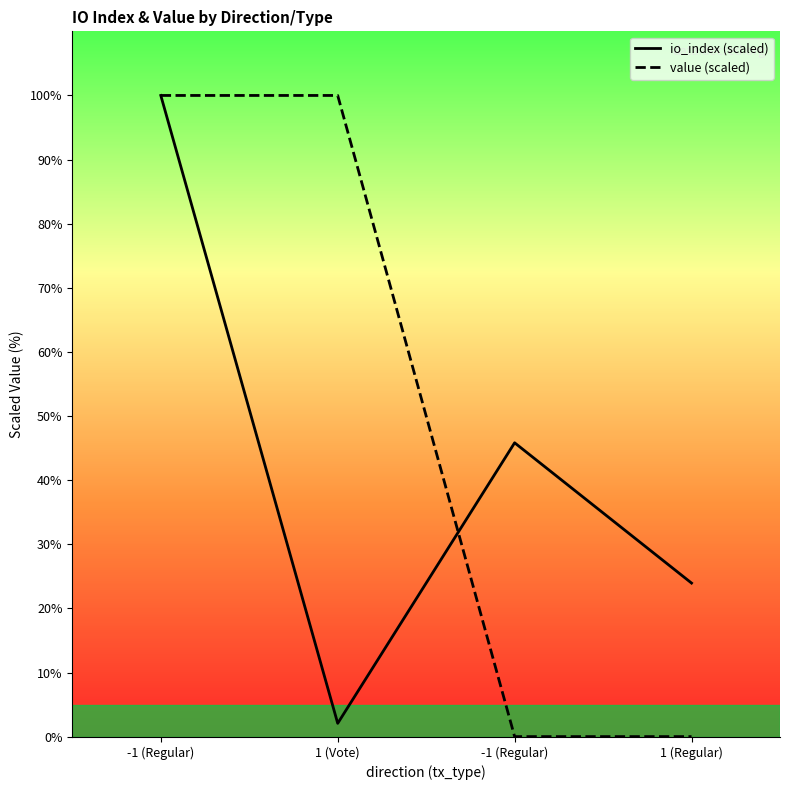

True or false: io_index and value intersect in this chart.

True